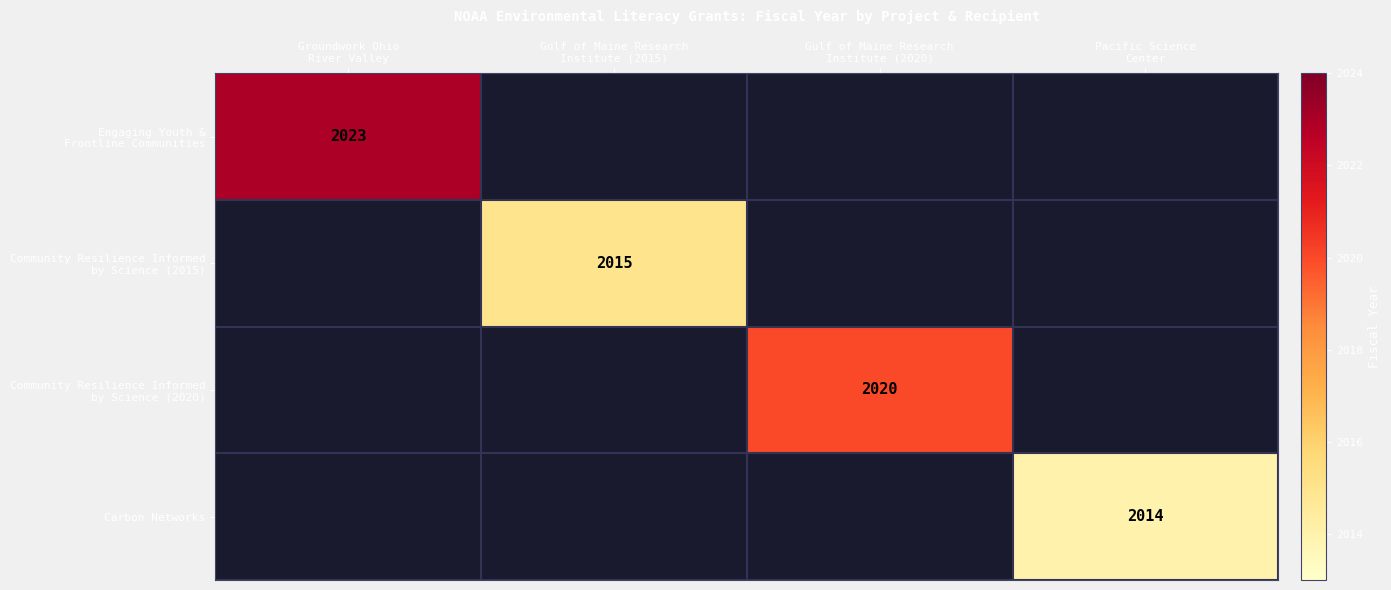

At which category does the chart reach its minimum across all series?

Pacific Science
Center